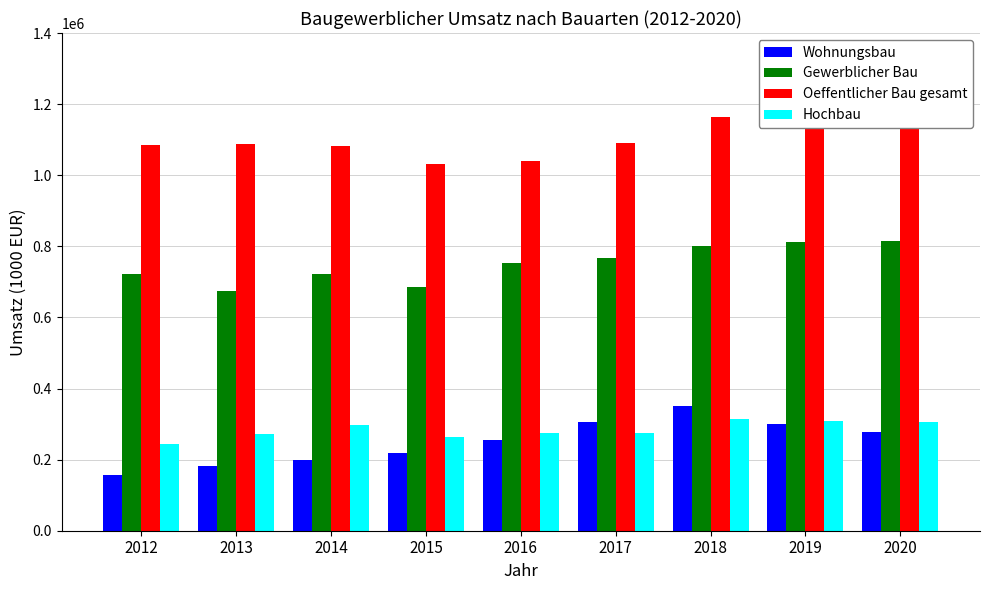

What is the difference between the highest and lowest values at 2018?

849116.3